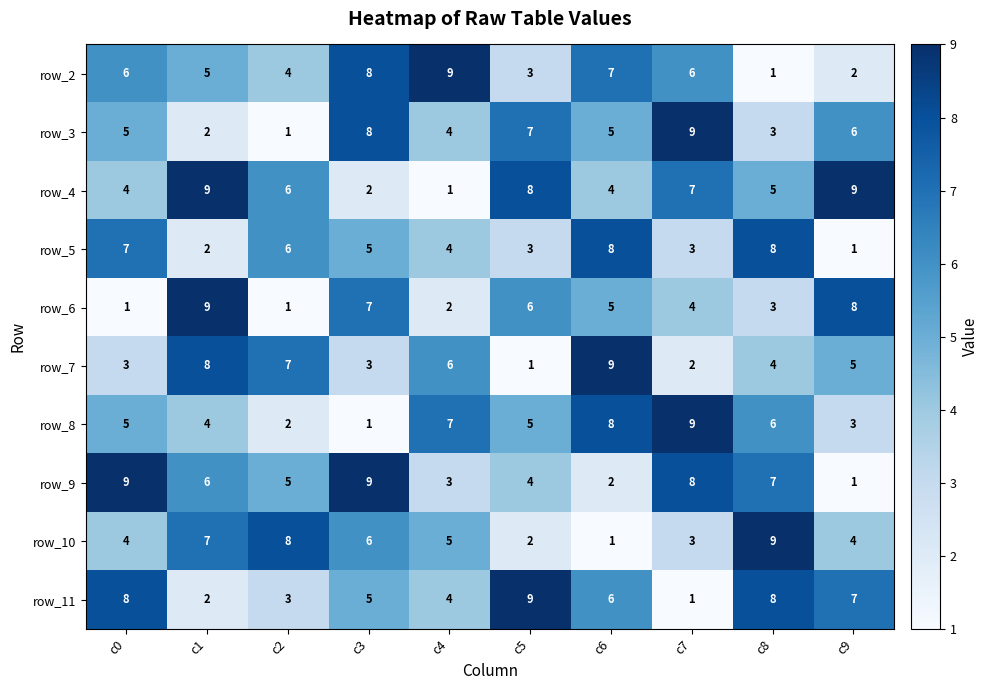

What is the difference between the highest and lowest values at c3?

8